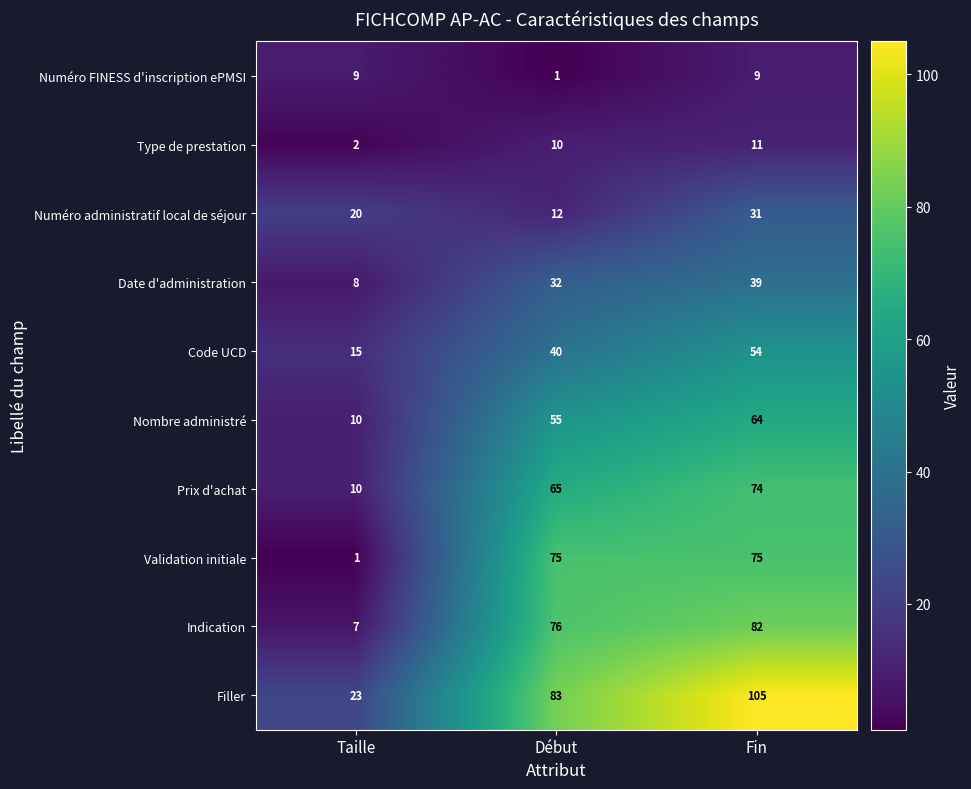

What is the total value across all series at Fin?

544